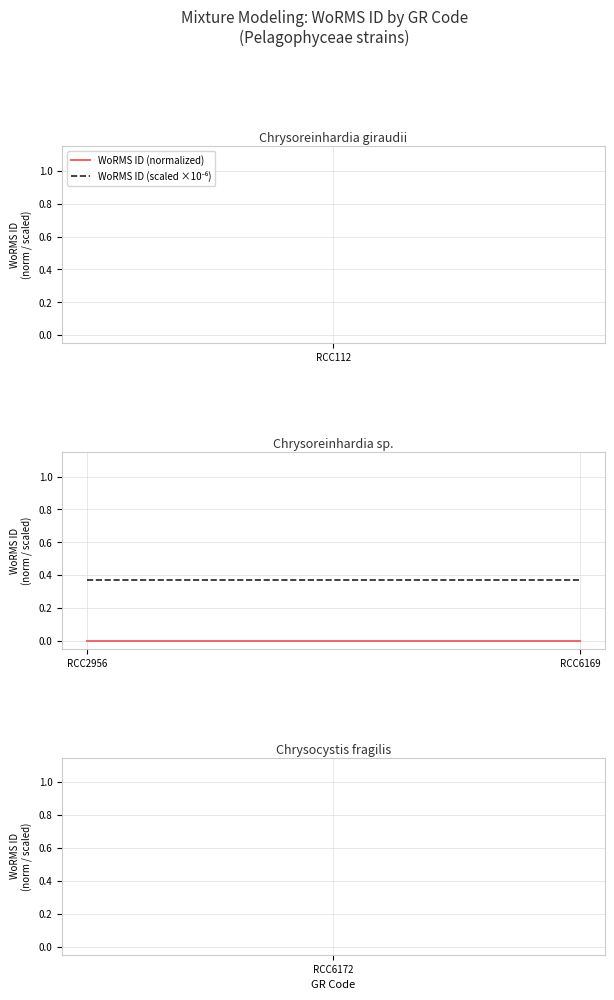

Is this an area chart (filled region under the line)?

No